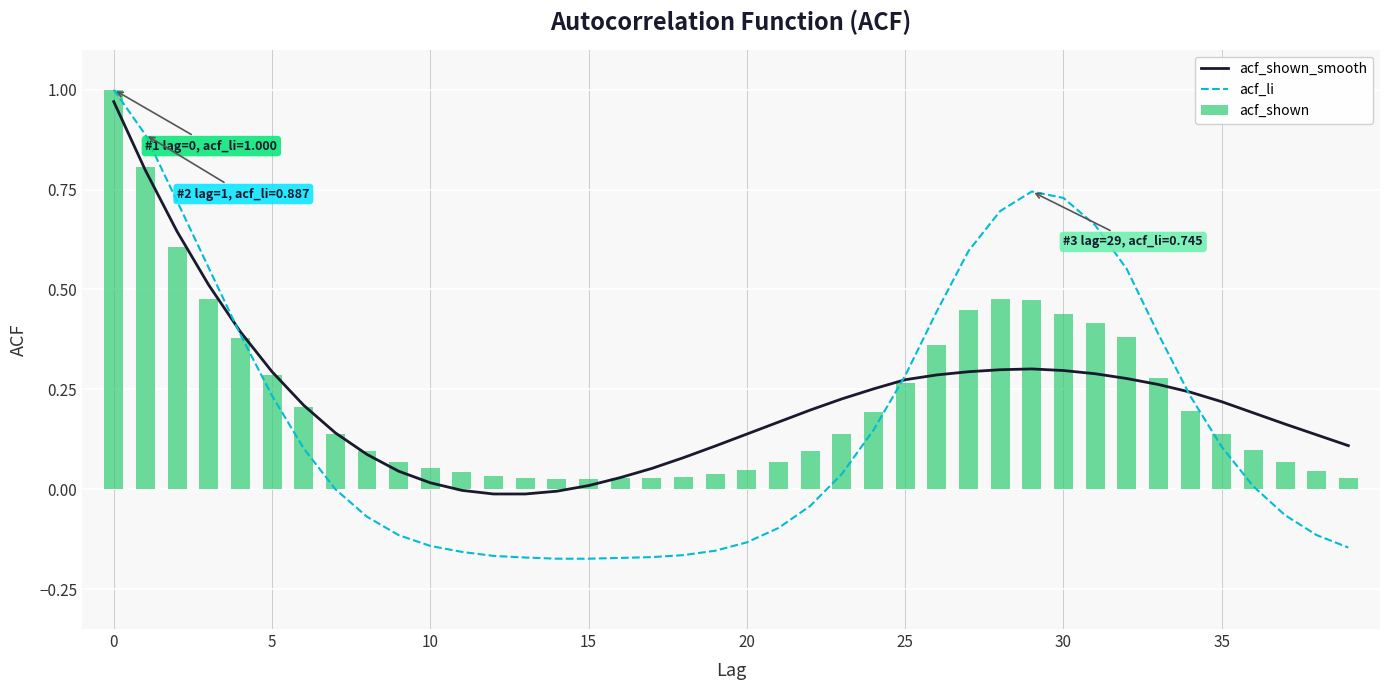

How many data points in acf_li are above 0?

21